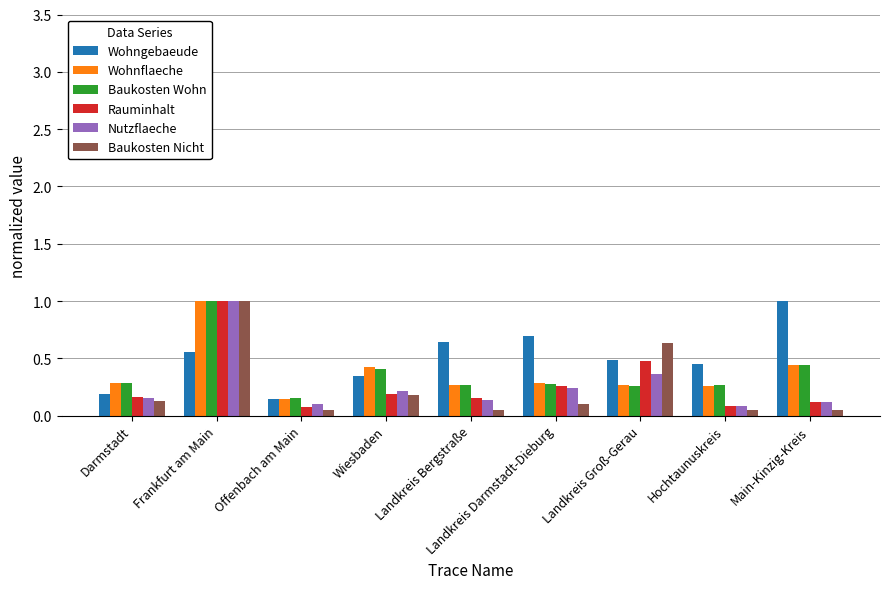

What position from the right is Landkreis Darmstadt-Dieburg?

4